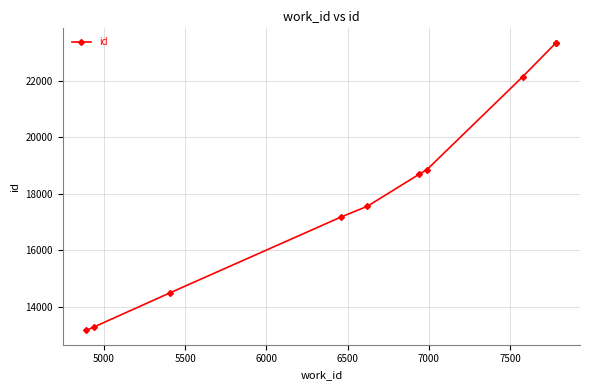

What is the sum of all values?

182061